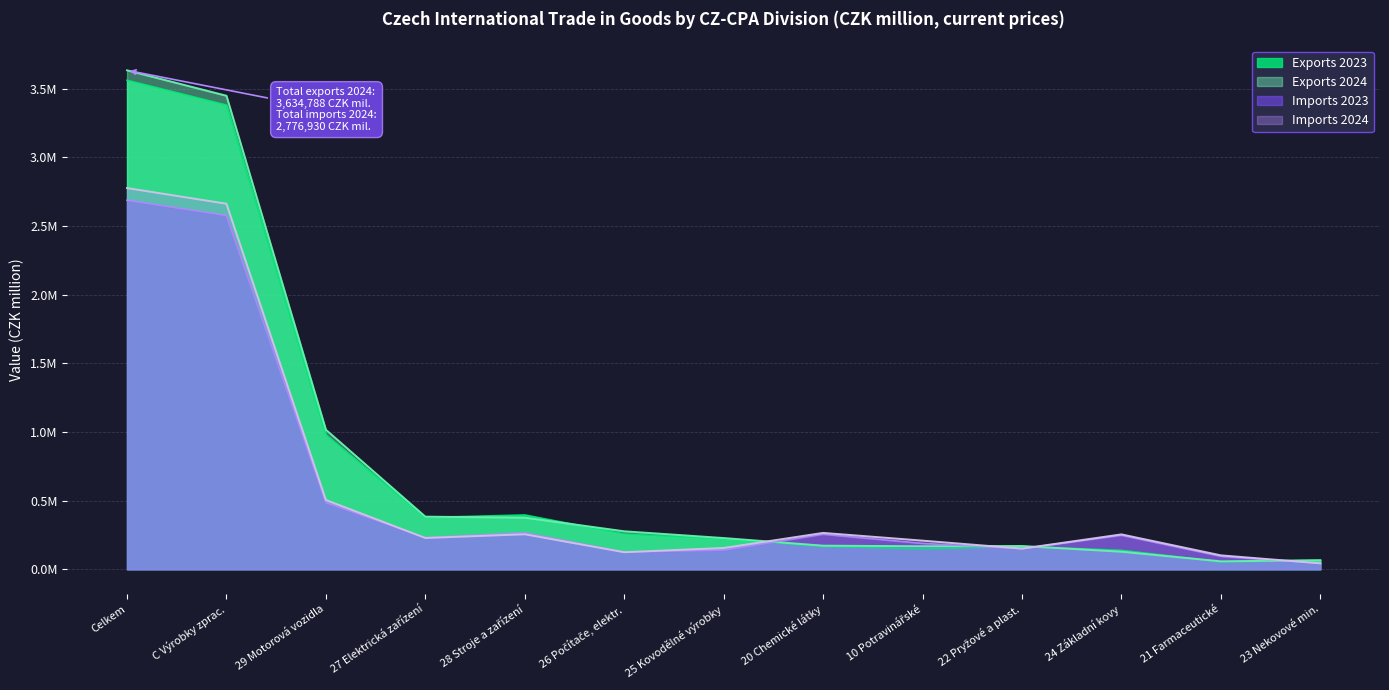

Does the chart display data point markers on the line(s)?

No